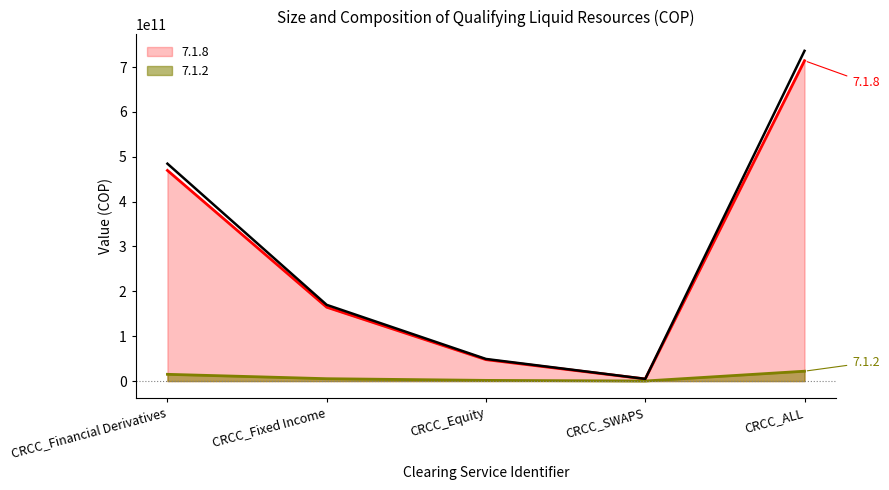

At which category is the sum across all series the highest?

CRCC_ALL